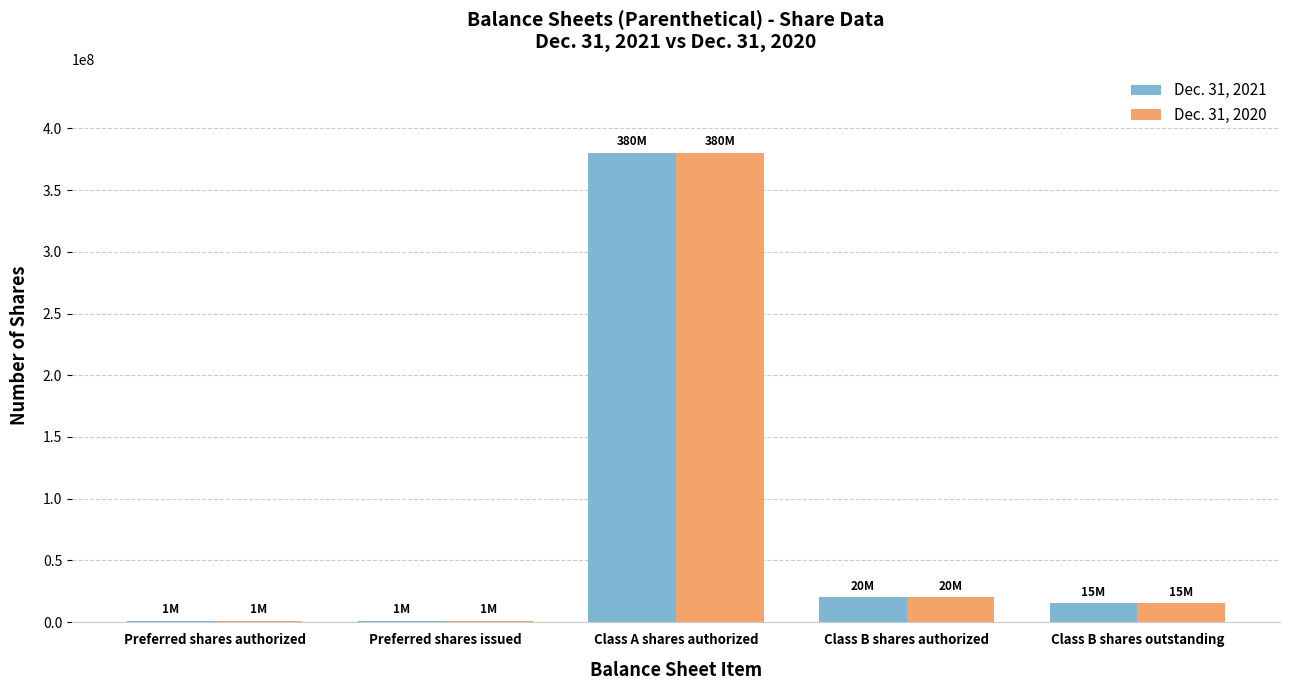

Which category has the highest value in the Dec. 31, 2020 series?

Class A shares authorized